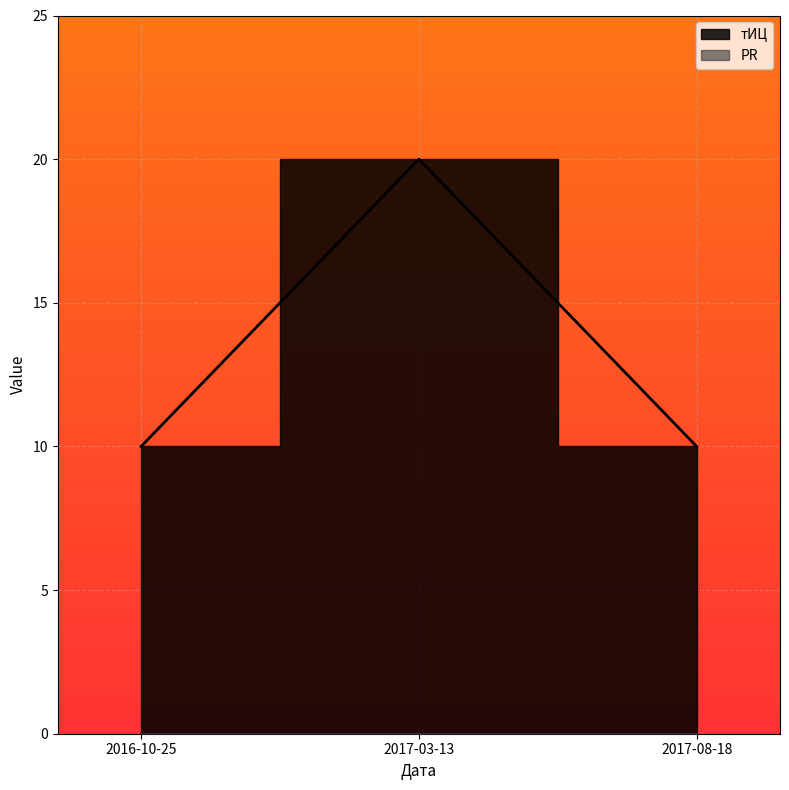

What is the average value?

13